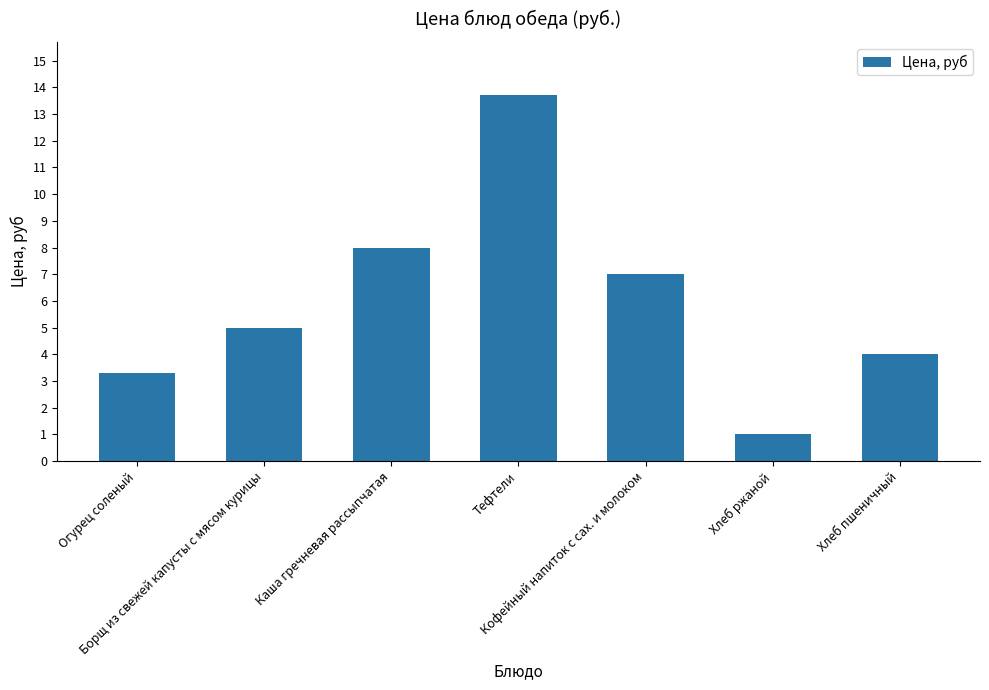

How many data points does each series have?

7